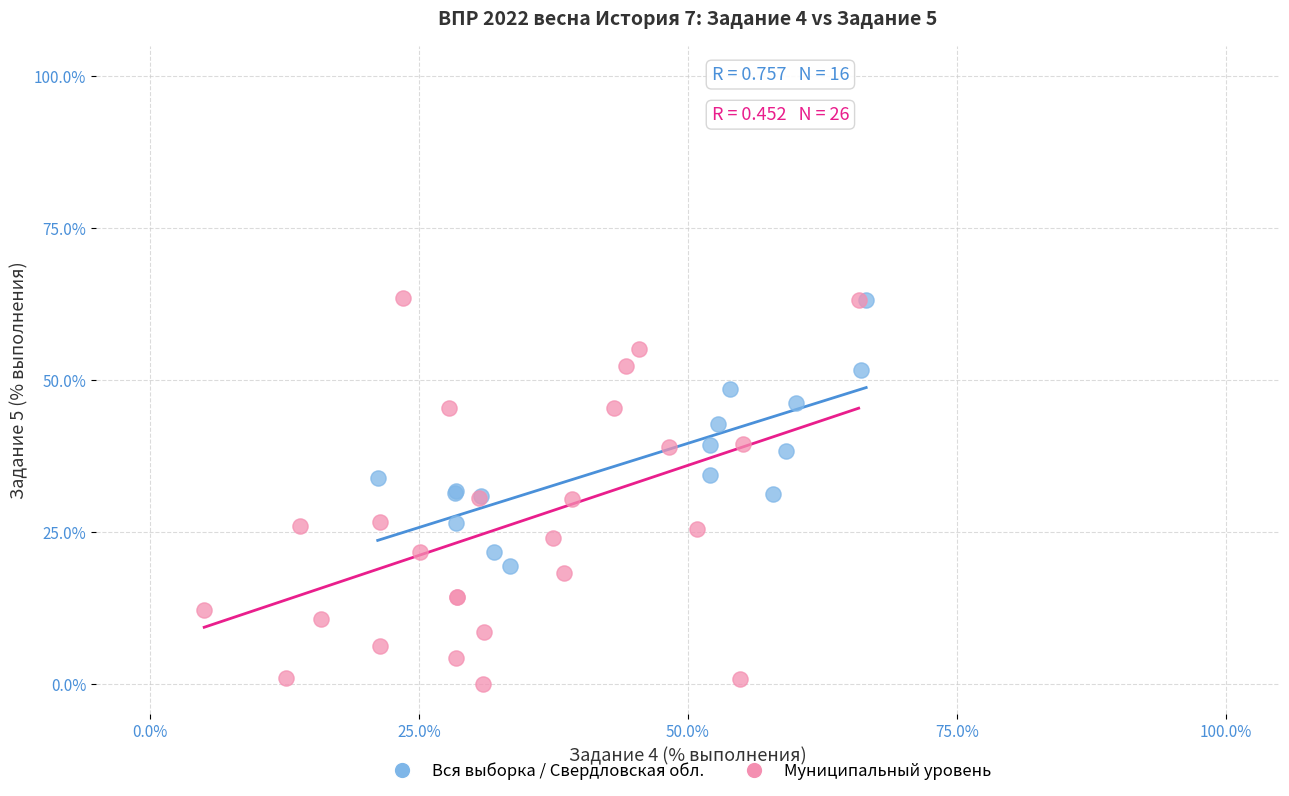

What are all the series names shown in the legend?

Вся выборка / Свердловская обл., Муниципальный уровень